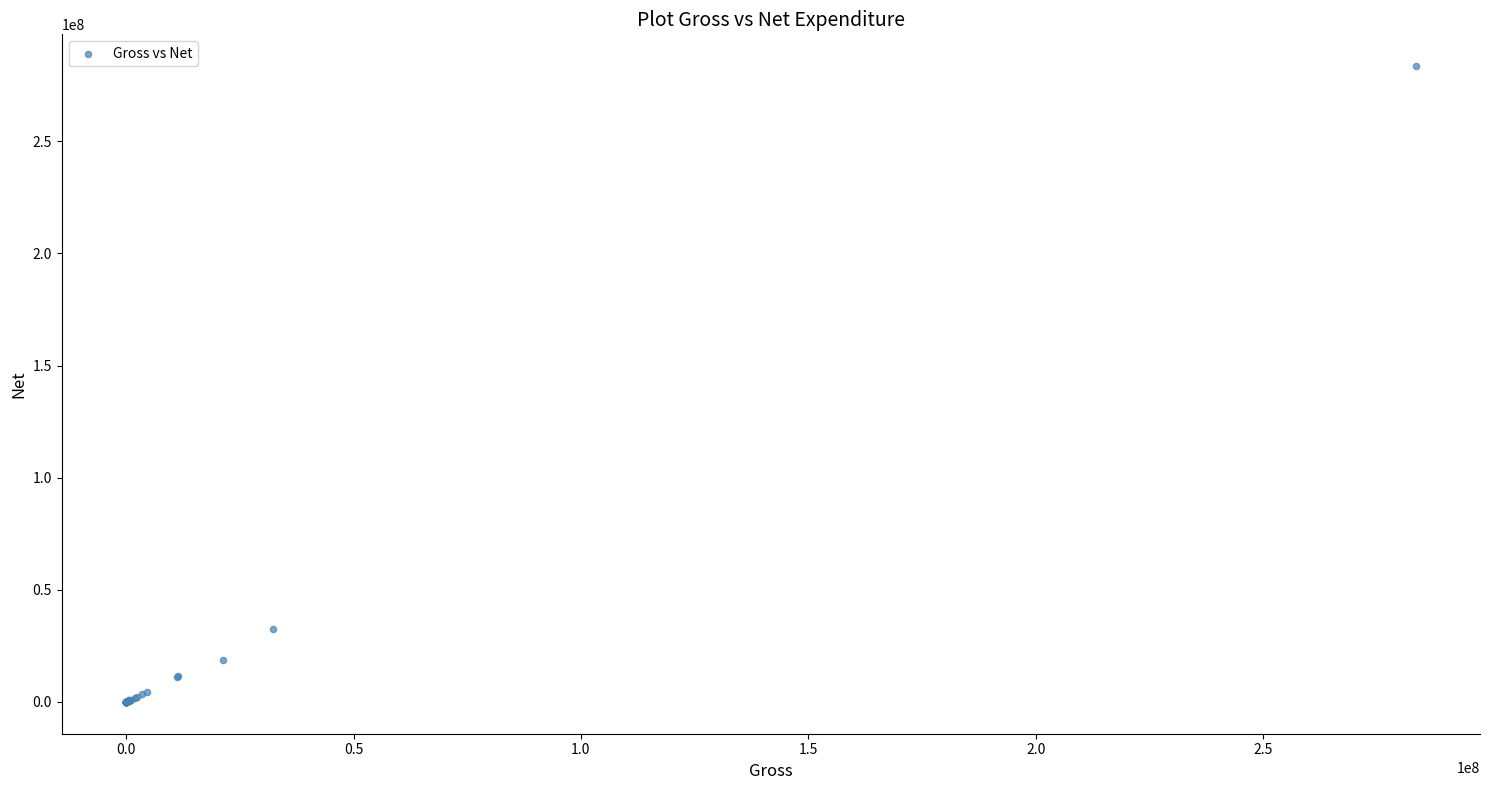

What Y value in the scatter plot is closest to 141753964?

32316144.0